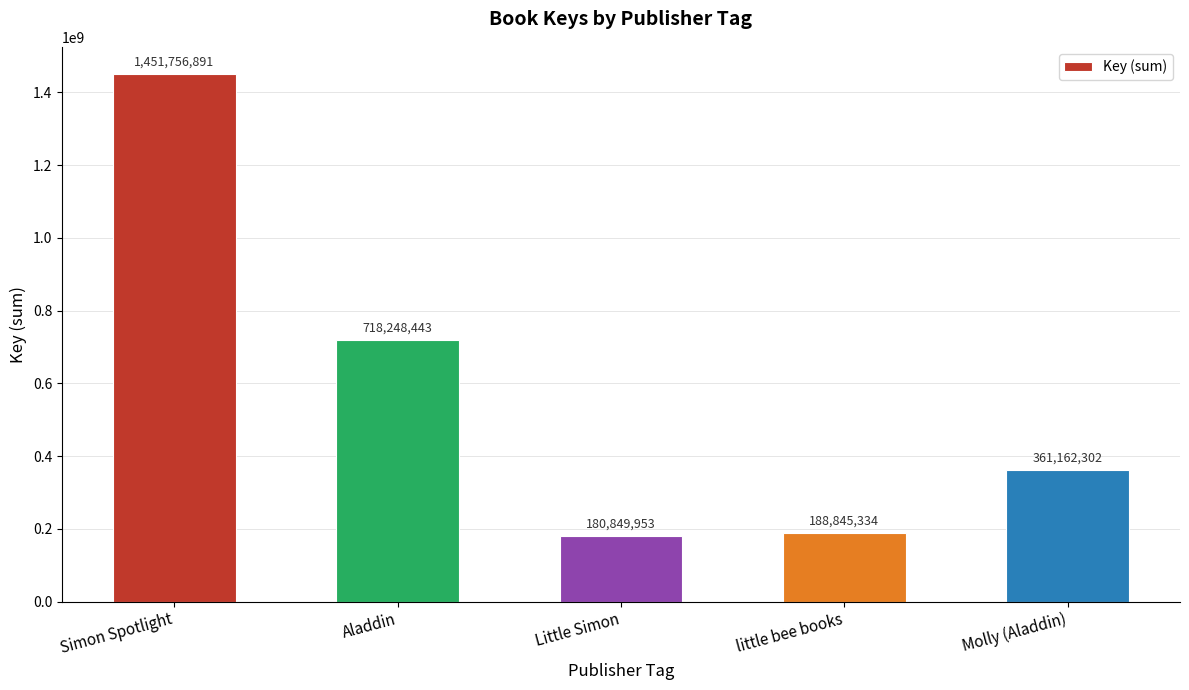

Read the value at Simon Spotlight, to the nearest 100.

1451756900